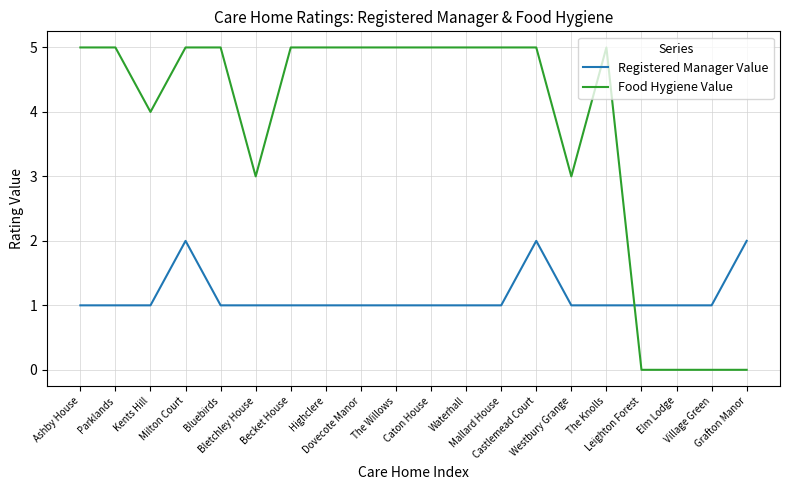

Which series ends up on top after the final intersection of Registered Manager Value and Food Hygiene Value?

Registered Manager Value